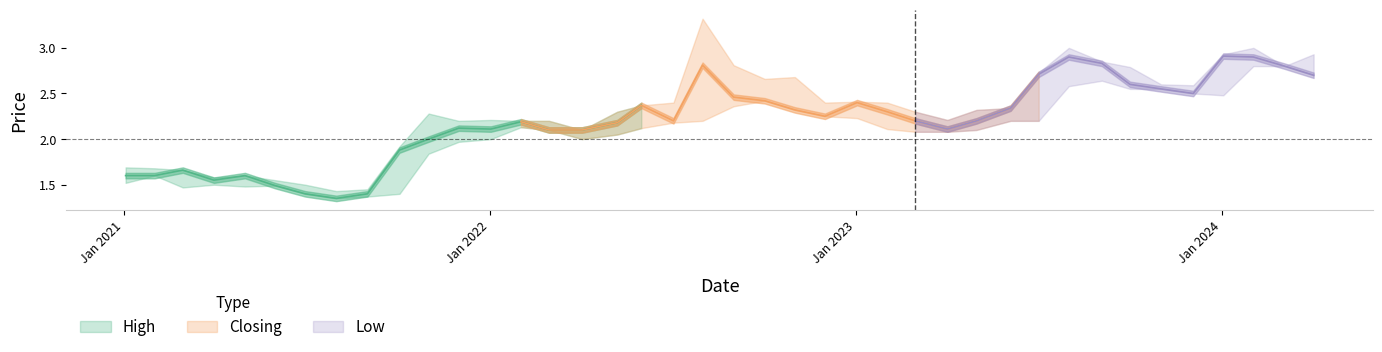

Reading right to left, list all the values displayed in this chart.

High: 1.7	1.7	1.7	1.6	1.6	1.6	1.5	1.4	1.4	1.9	2.3	2.2	2.2	2.2	2.2	2.1	2.3	2.4	2.4	3.3	2.8	2.7	2.7	2.4	2.4	2.4	2.3	2.2	2.3	2.3	2.7	3.0	2.9	2.8	2.6	2.6	2.9	3.0	2.8	2.9
Closing: 1.6	1.6	1.7	1.6	1.6	1.5	1.4	1.4	1.4	1.9	2.0	2.1	2.1	2.2	2.1	2.1	2.2	2.4	2.2	2.8	2.5	2.4	2.3	2.2	2.4	2.3	2.2	2.1	2.2	2.3	2.7	2.9	2.8	2.6	2.5	2.5	2.9	2.9	2.8	2.7
Low: 1.5	1.6	1.5	1.5	1.5	1.5	1.4	1.4	1.4	1.4	1.8	2.0	2.0	2.1	2.1	2.0	2.0	2.1	2.2	2.2	2.4	2.4	2.3	2.2	2.2	2.1	2.1	2.1	2.1	2.2	2.2	2.6	2.6	2.5	2.5	2.5	2.5	2.8	2.8	2.7